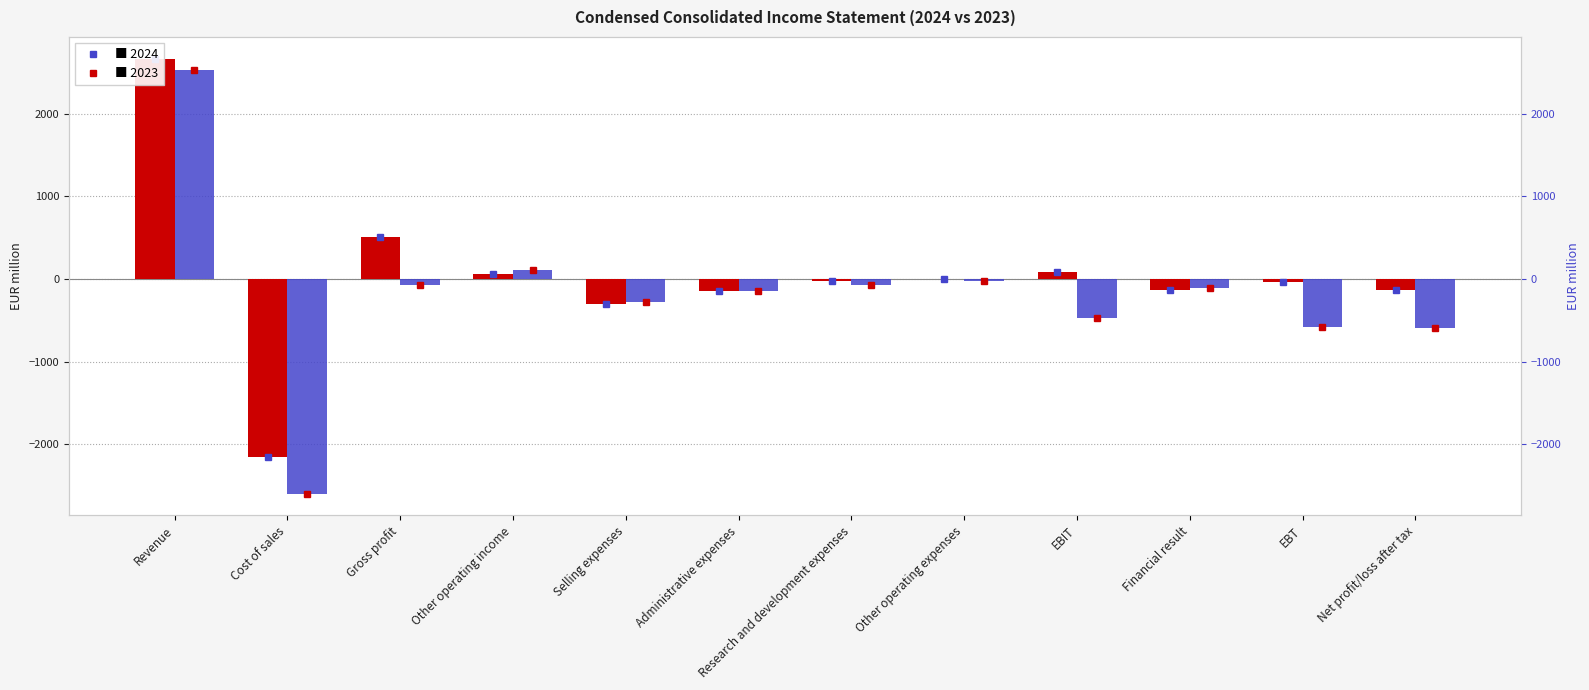

Which series has the largest range (max minus min)?

2023